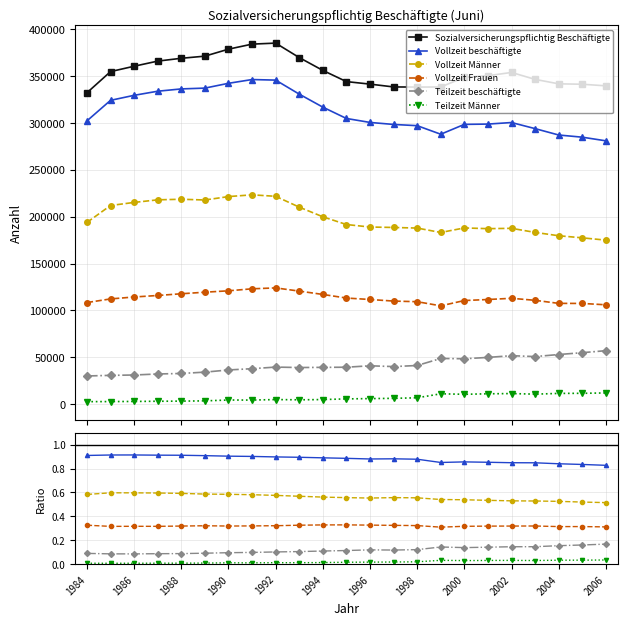

Does the chart display data point markers on the line(s)?

Yes